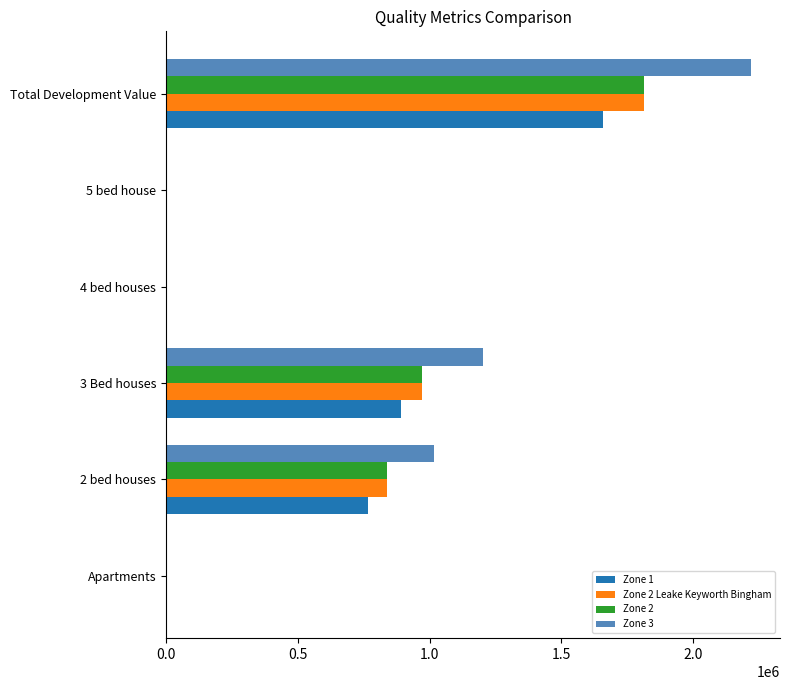

At which category is the sum across all series the highest?

Total Development Value